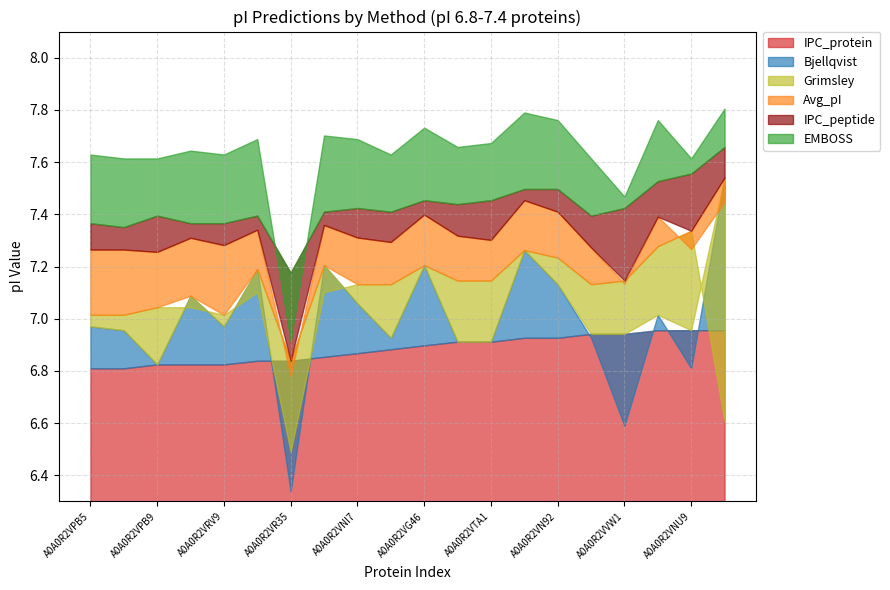

Which series has the widest spread of values?

Bjellqvist